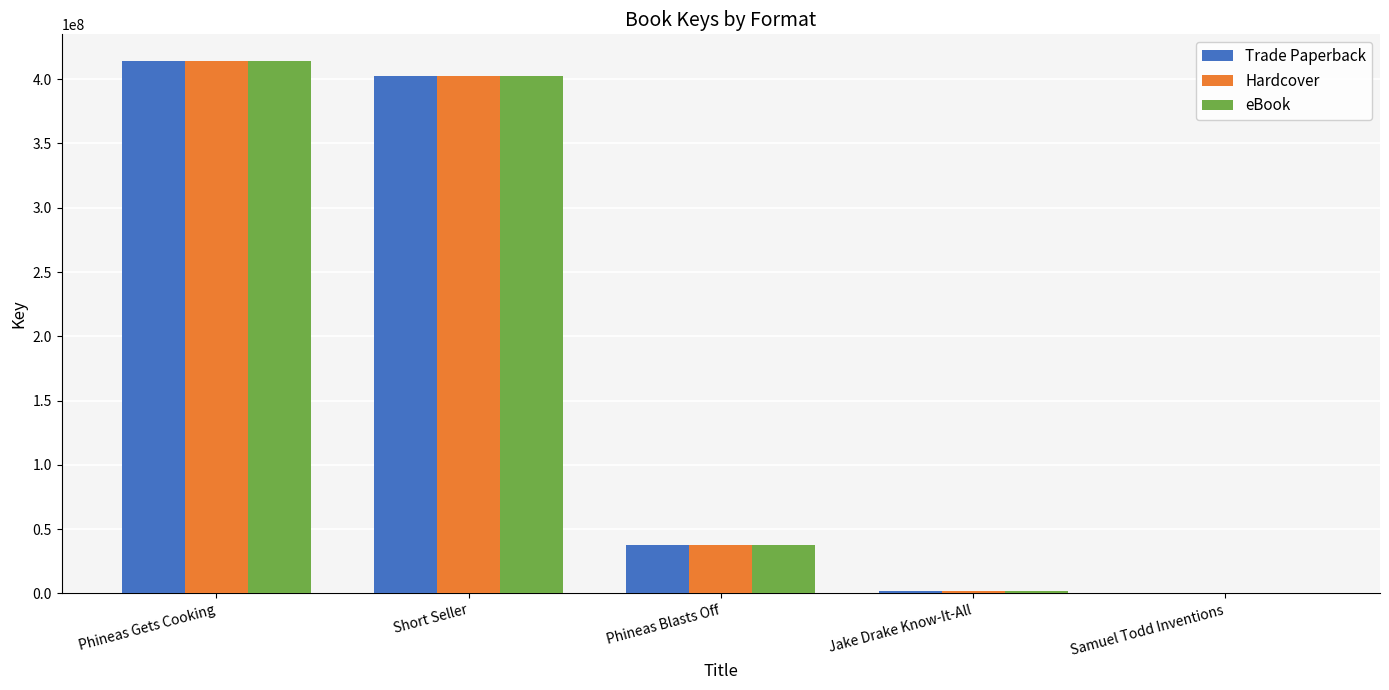

The value of eBook at Phineas Blasts Off is 37760510. True or false?

True